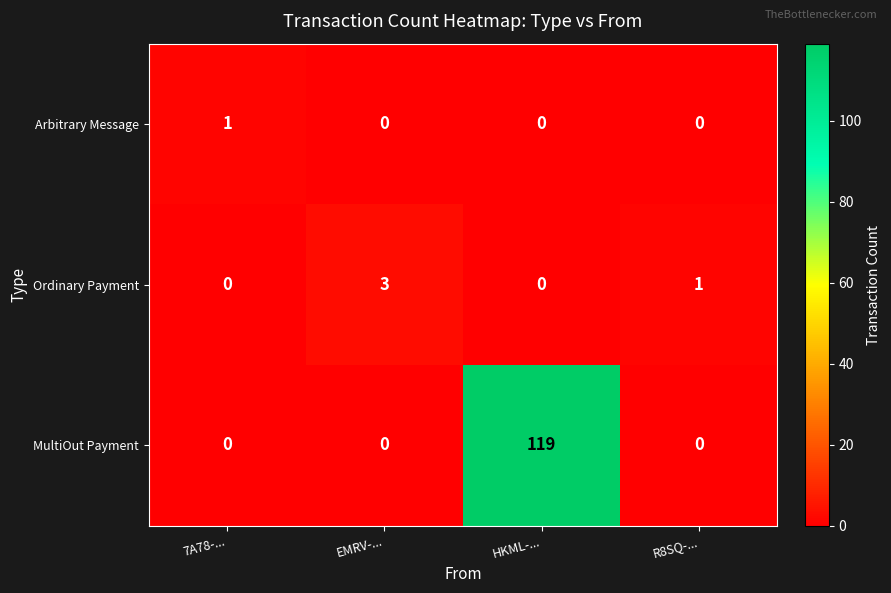

What is the maximum value for MultiOut Payment?

119